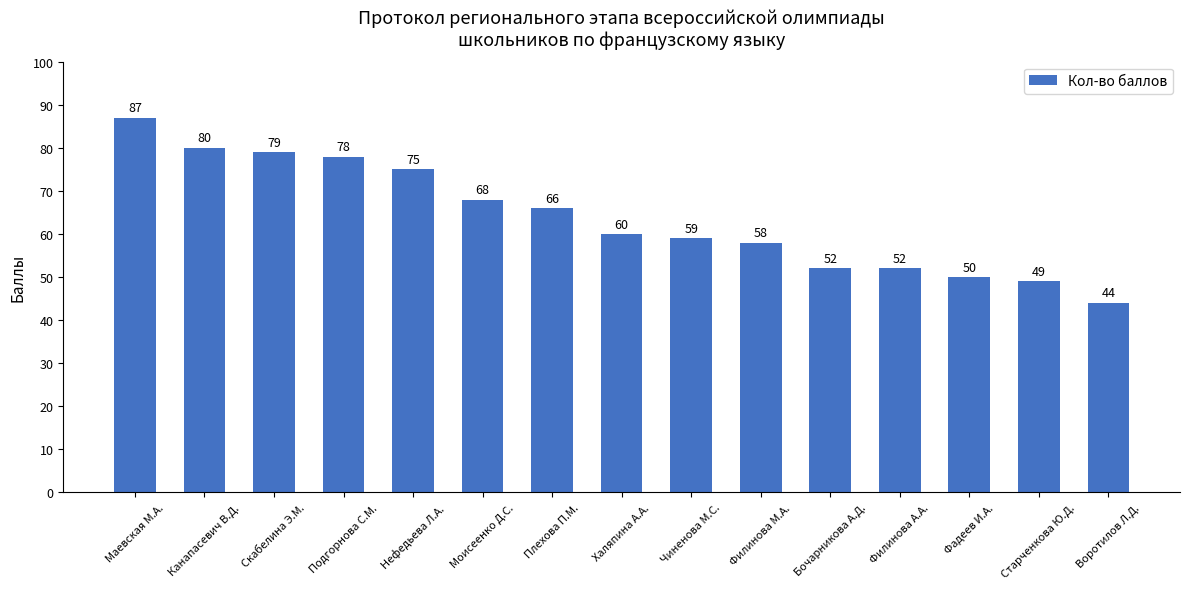

Where does the data first go above 60?

Маевская М.А.